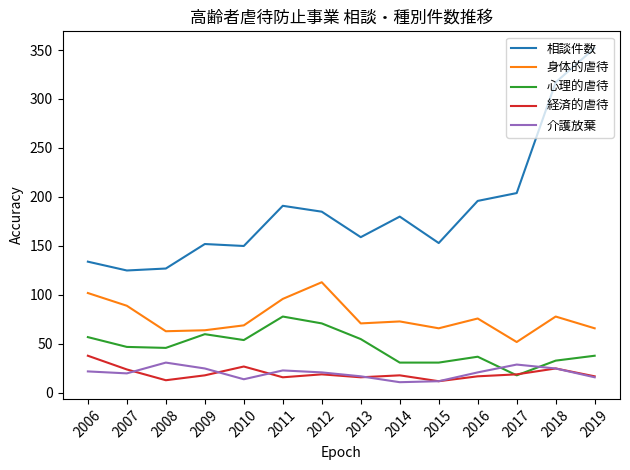

True or false: 心理的虐待 and 身体的虐待 cross at least once.

False